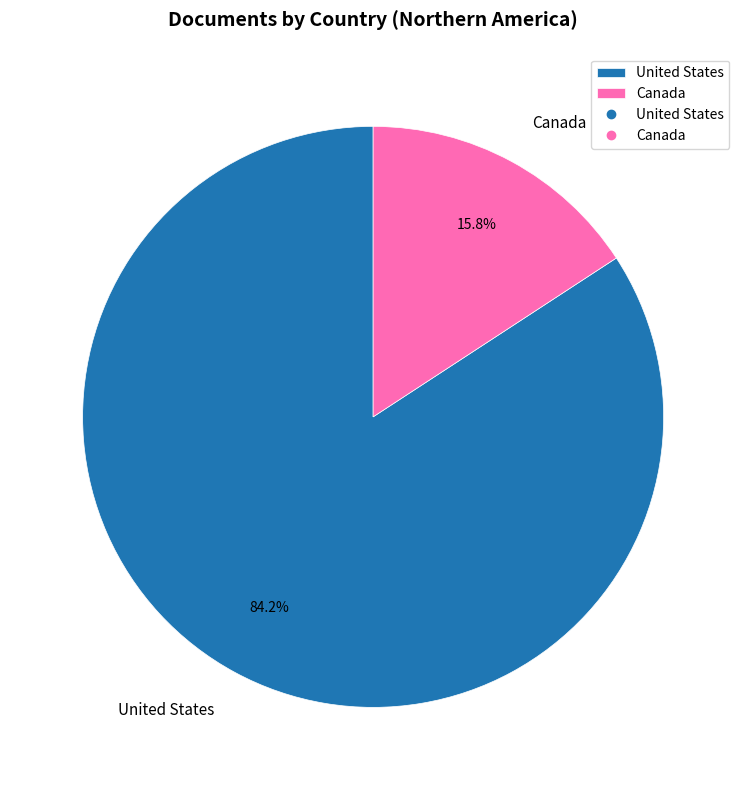

To the nearest percent, what is the combined percentage of United States and Canada?

100%